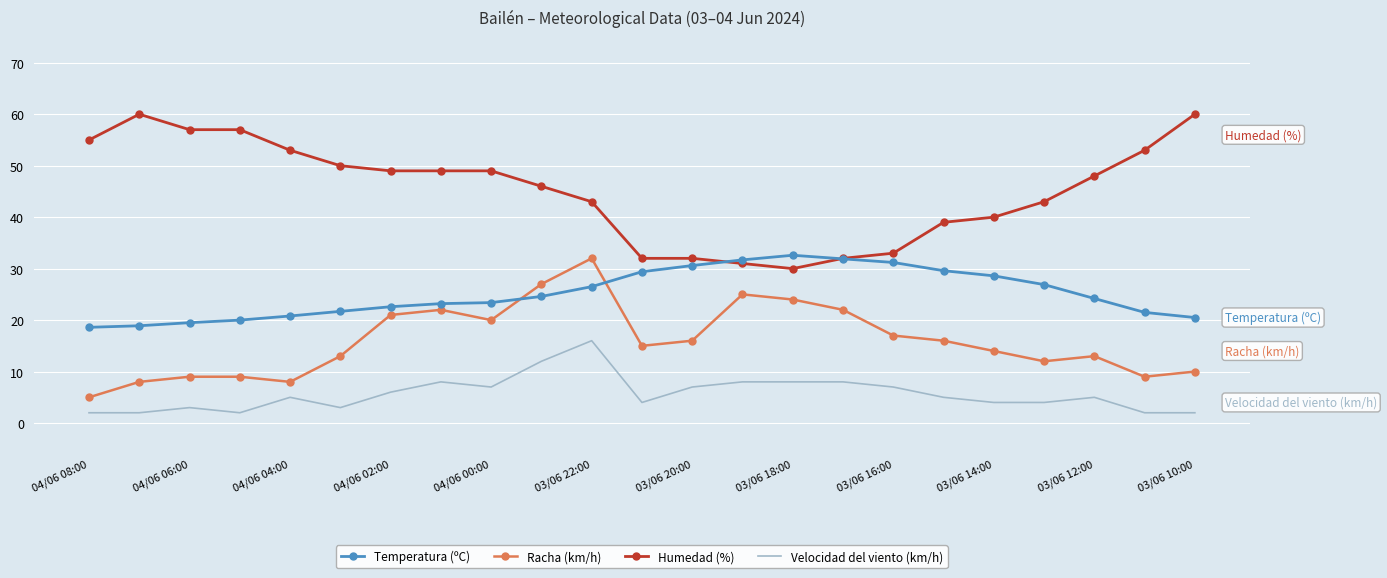

Which series has the largest total across all categories?

Humedad (%)